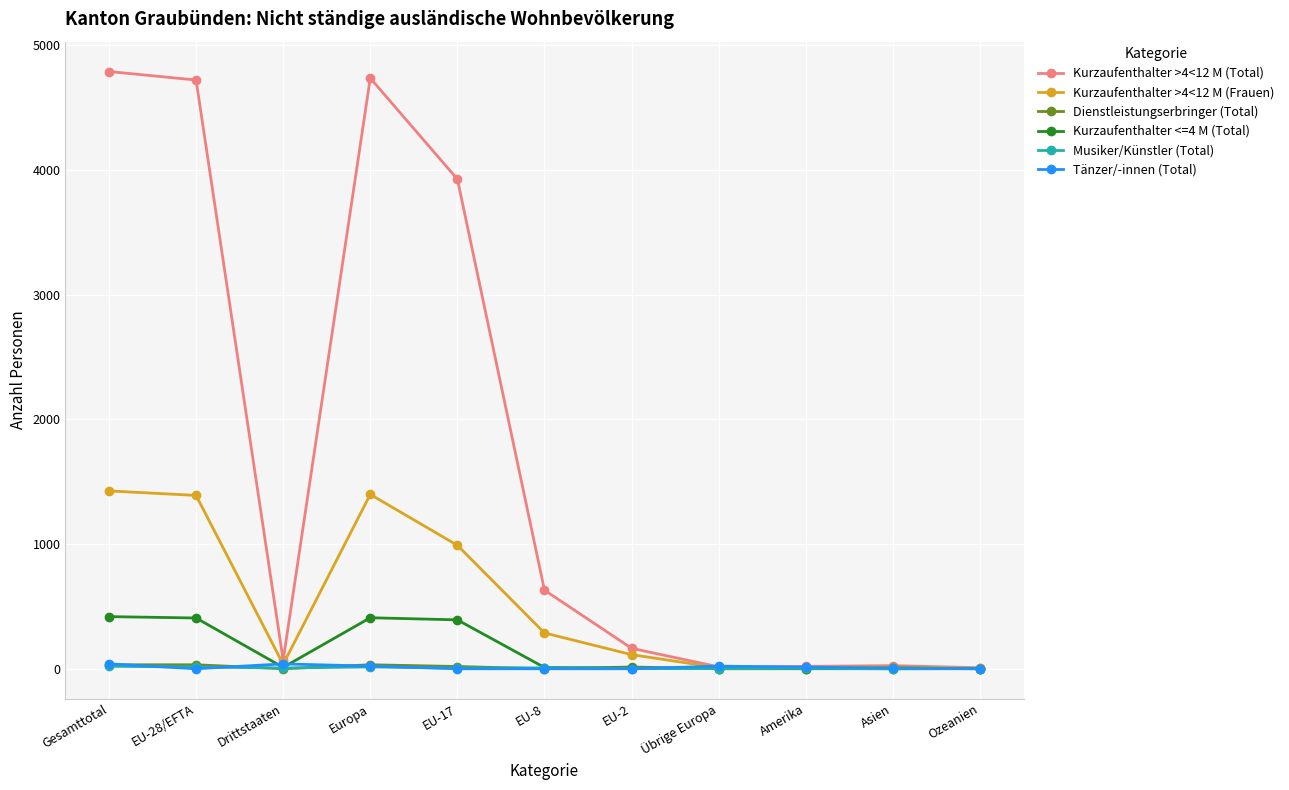

What is the label of the 9th point from the left?

Amerika